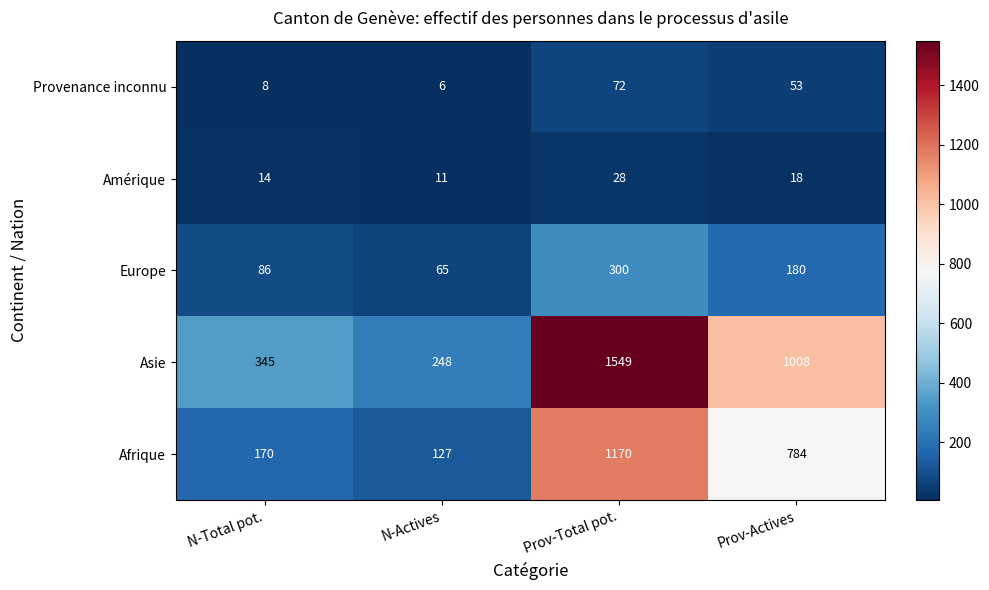

Between N-Total pot. and Prov-Total pot., which series saw the biggest shift?

Asie